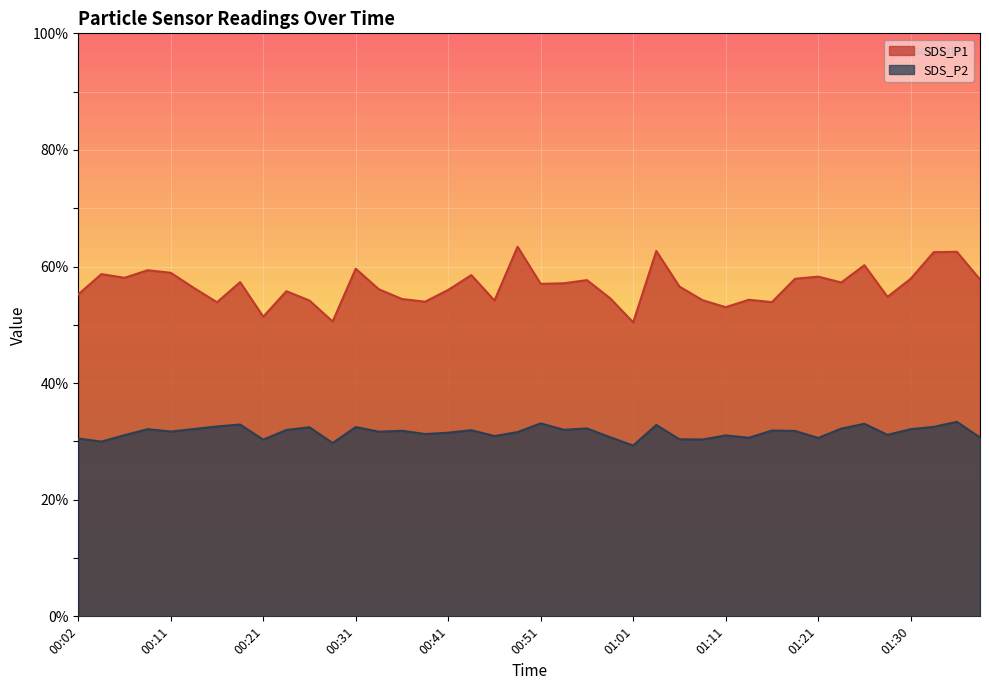

Where does the SDS_P1 series first go above 57?

00:04